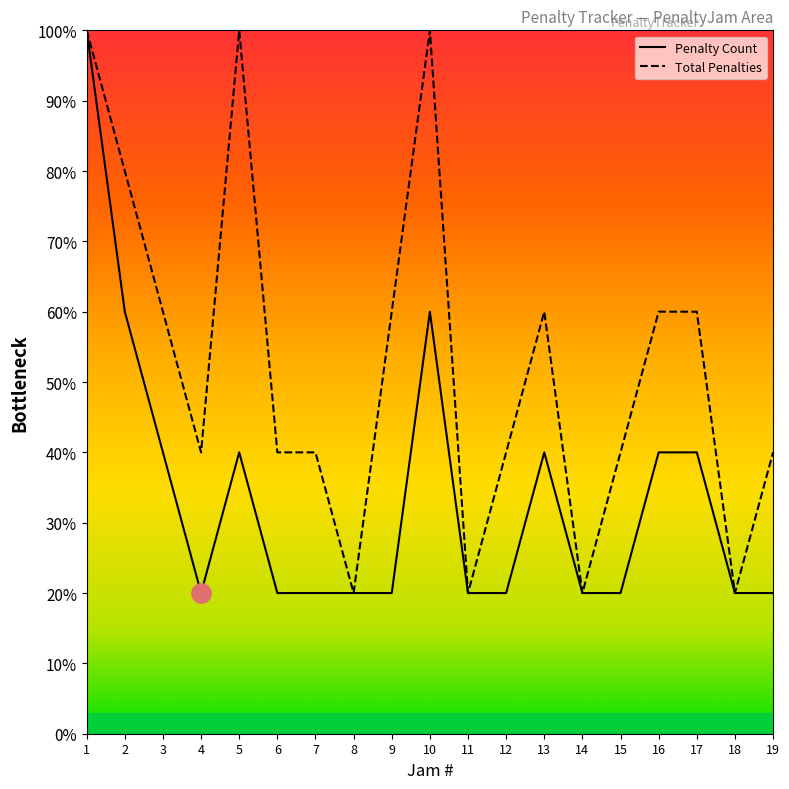

Which series changed the most between 7 and 17?

Penalty Count